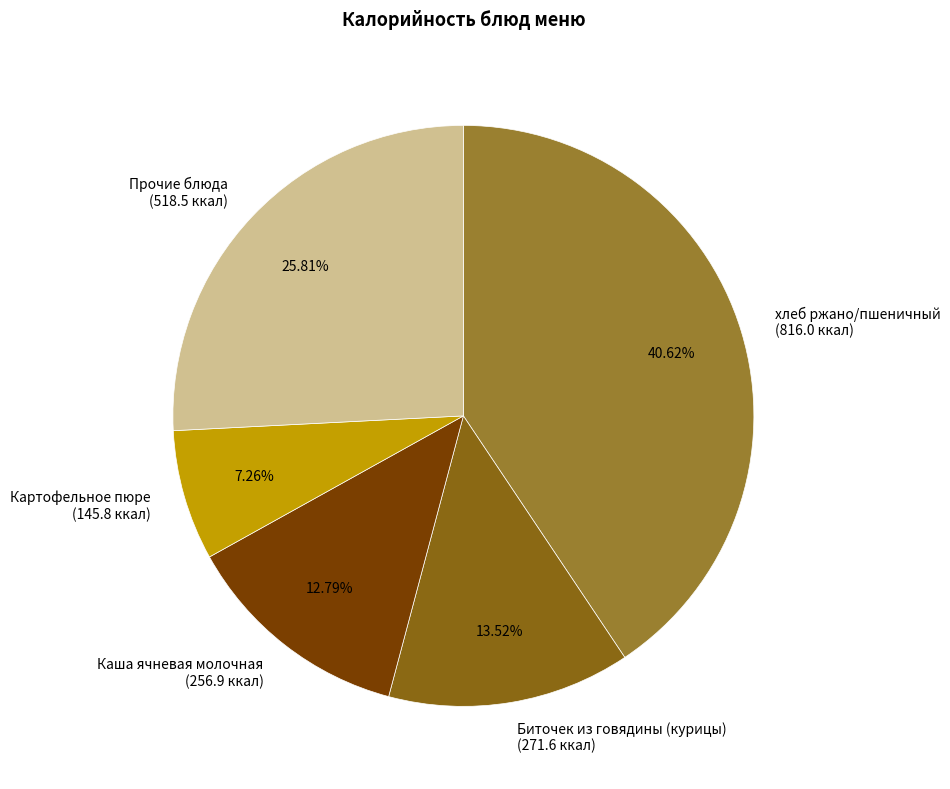

Does any single category account for the majority?

No